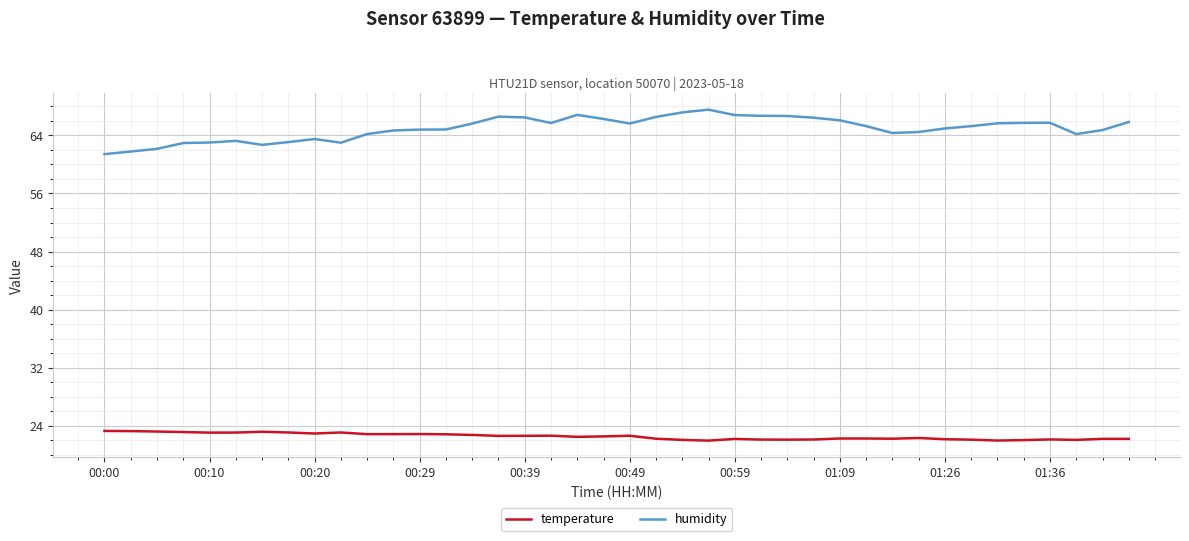

True or false: humidity and temperature cross at least once.

False